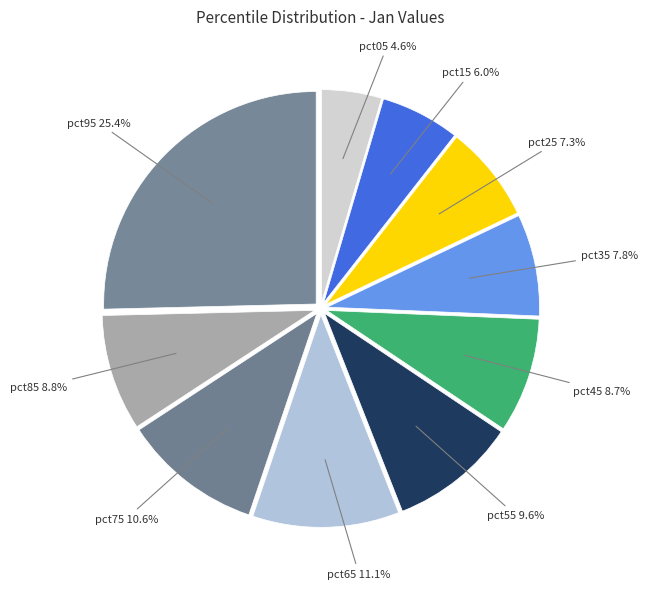

How many segments does this pie chart have?

10